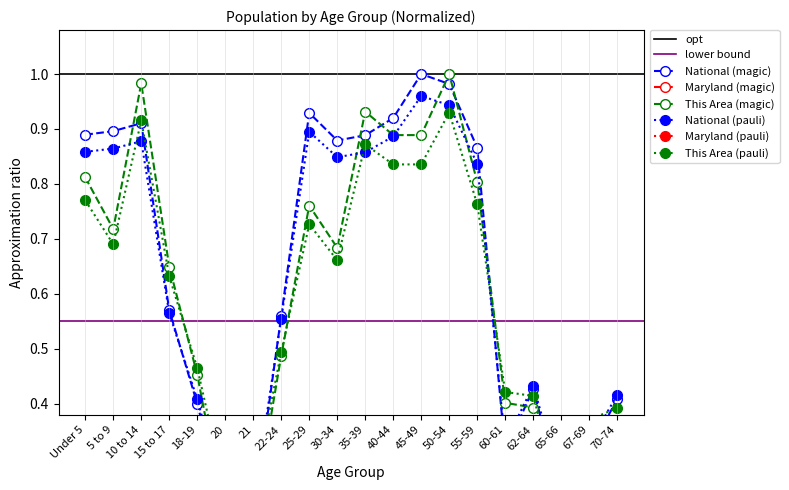

The value of National at 10 to 14 is 0.2. True or false?

False